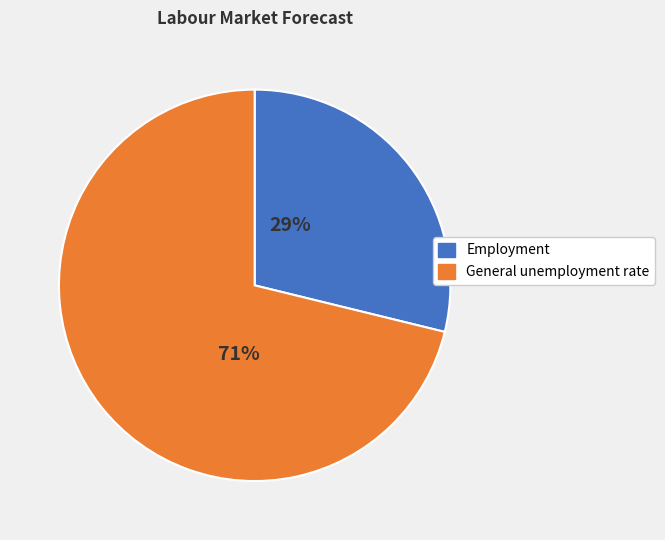

Does any single category account for the majority?

Yes